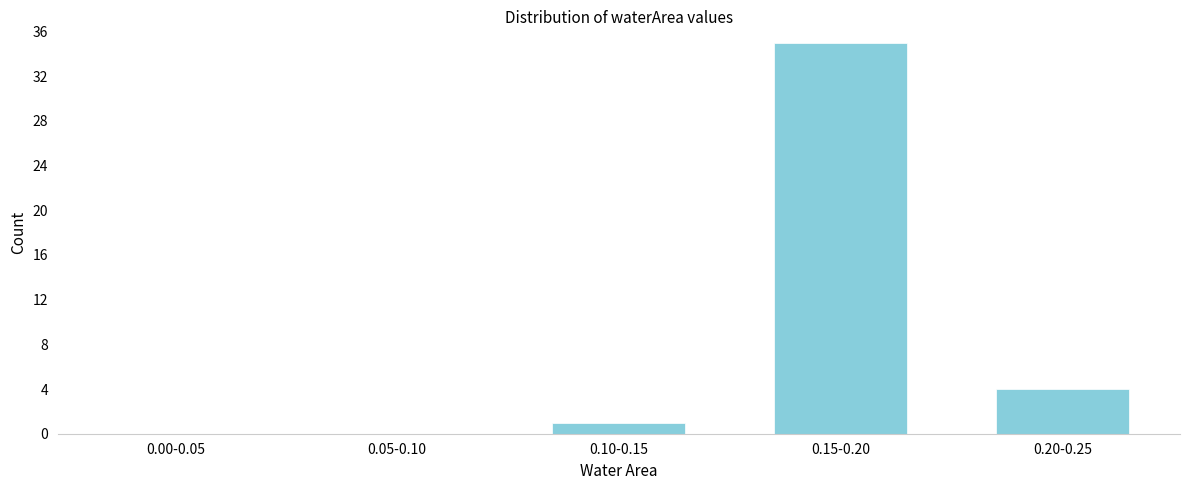

Reading left to right, transcribe all the data shown in this chart.

0.00-0.05=0	0.05-0.10=0	0.10-0.15=1	0.15-0.20=35	0.20-0.25=4